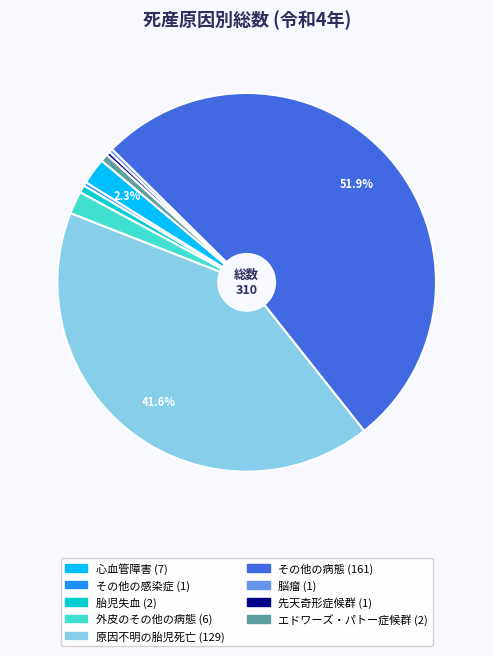

Is there a majority slice in this chart?

Yes